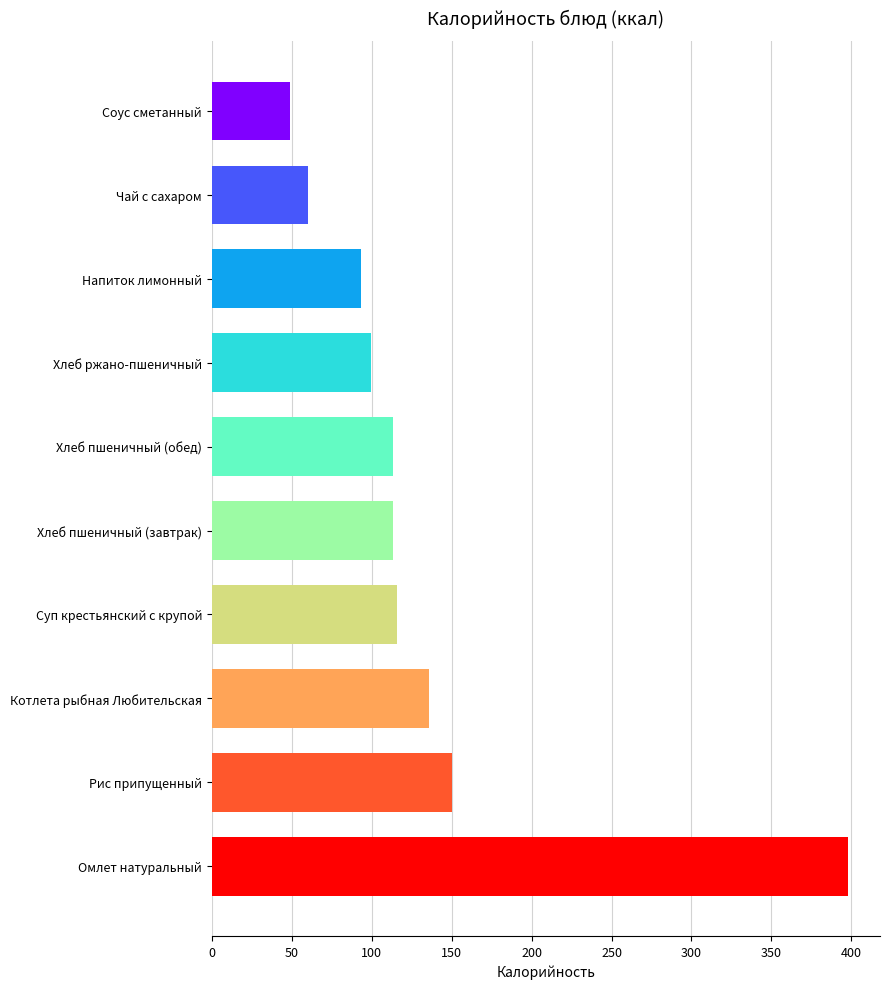

What is the difference between the maximum and second lowest values?

338.0